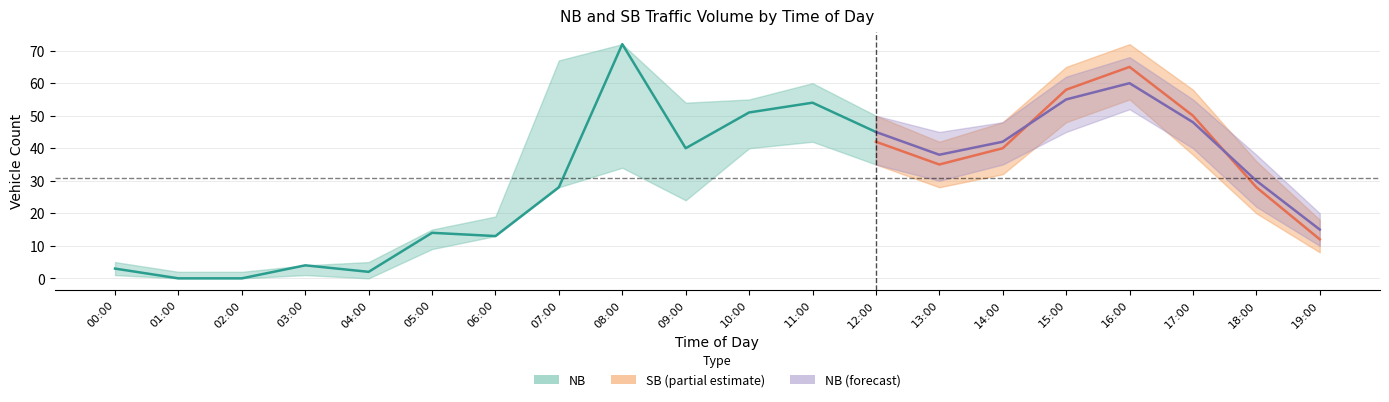

True or false: SB_upper and SB_lower cross at least once.

False